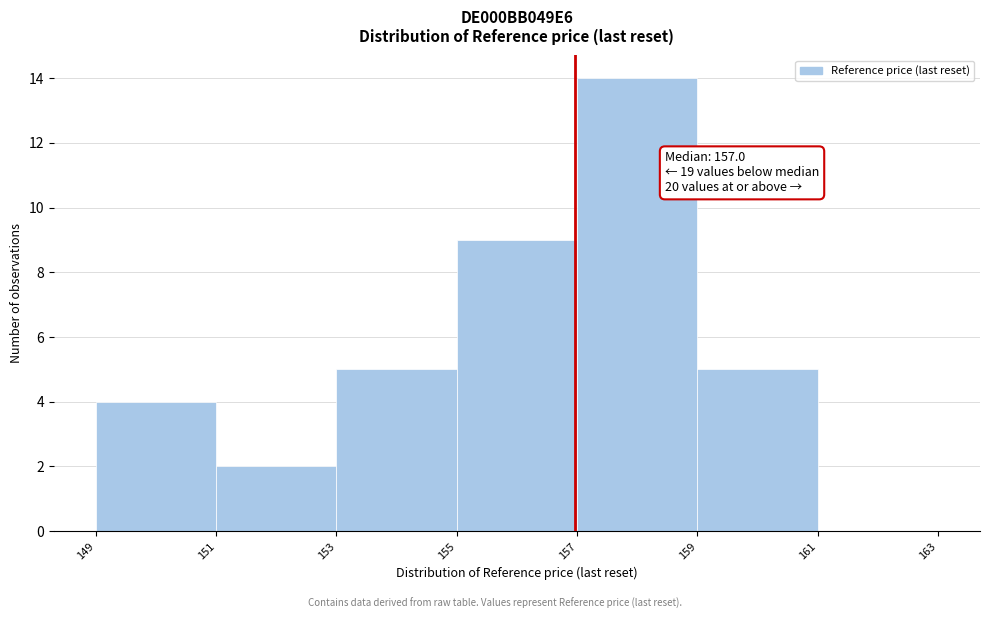

Over which range of the x-axis is the bar tallest?

157 to 159